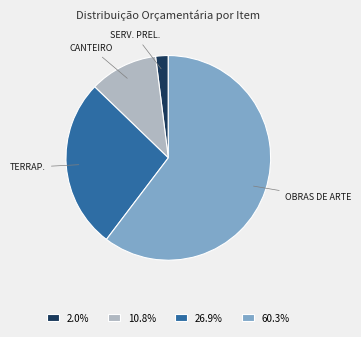

Do 60.3% and 2.0% together represent more than half of the pie?

Yes